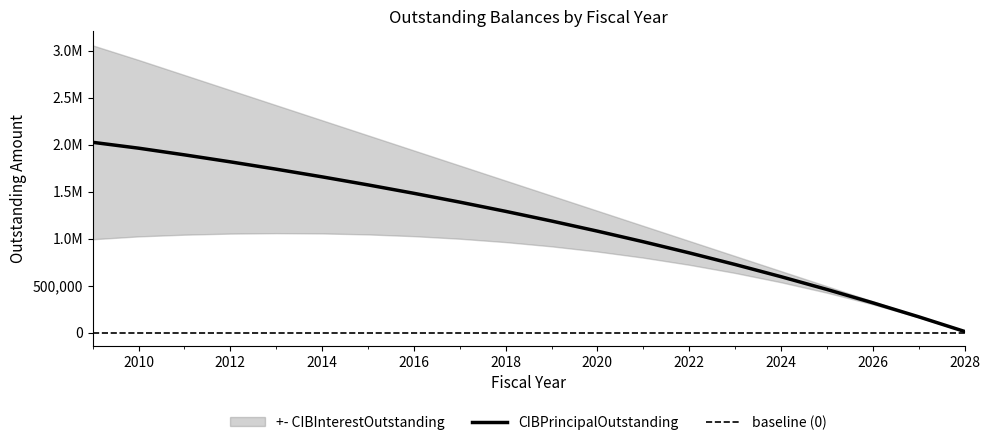

How many values in the CIBPrincipalOutstanding series exceed 1290020?

10